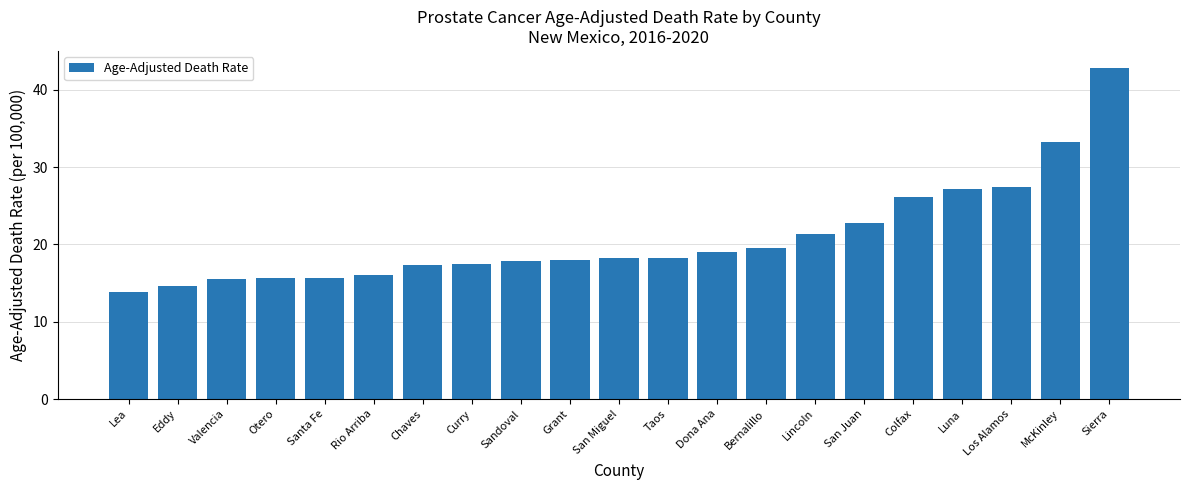

The chart shows a value of 10.2 at Colfax. True or false?

False